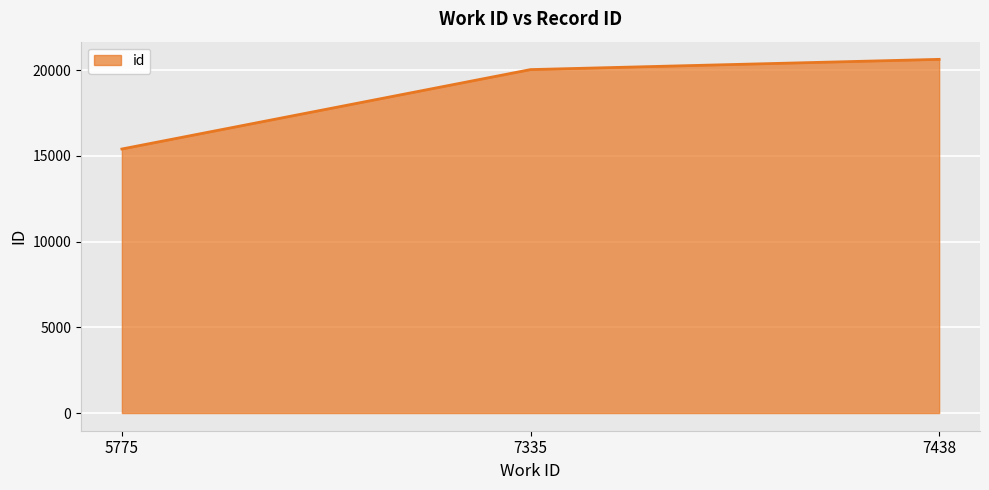

What is the maximum value shown in the chart?

20630